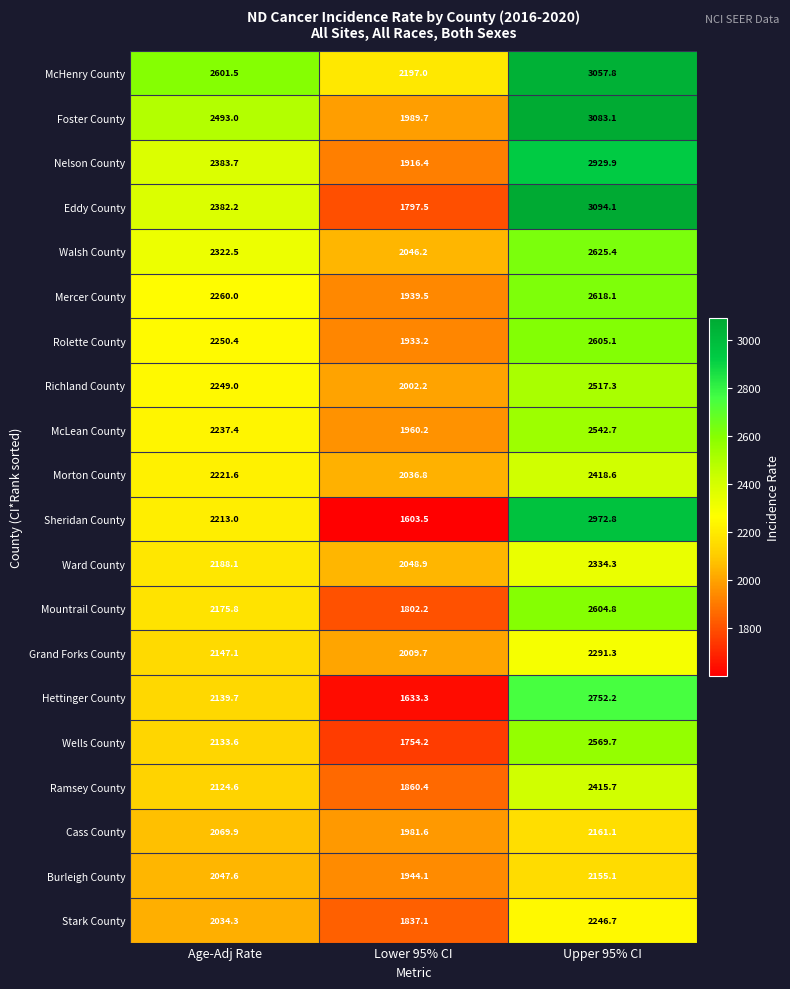

How many series are shown in this chart?

20